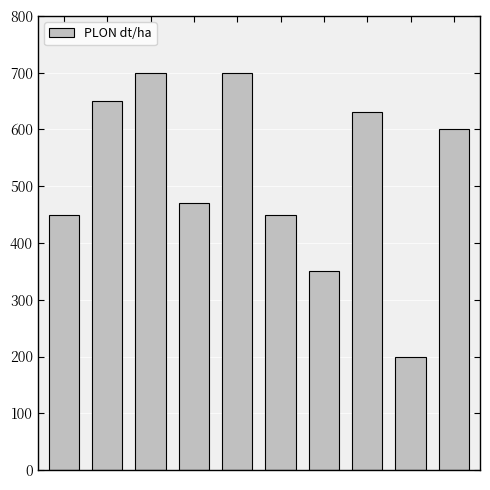

What is the sum of all values?

5200